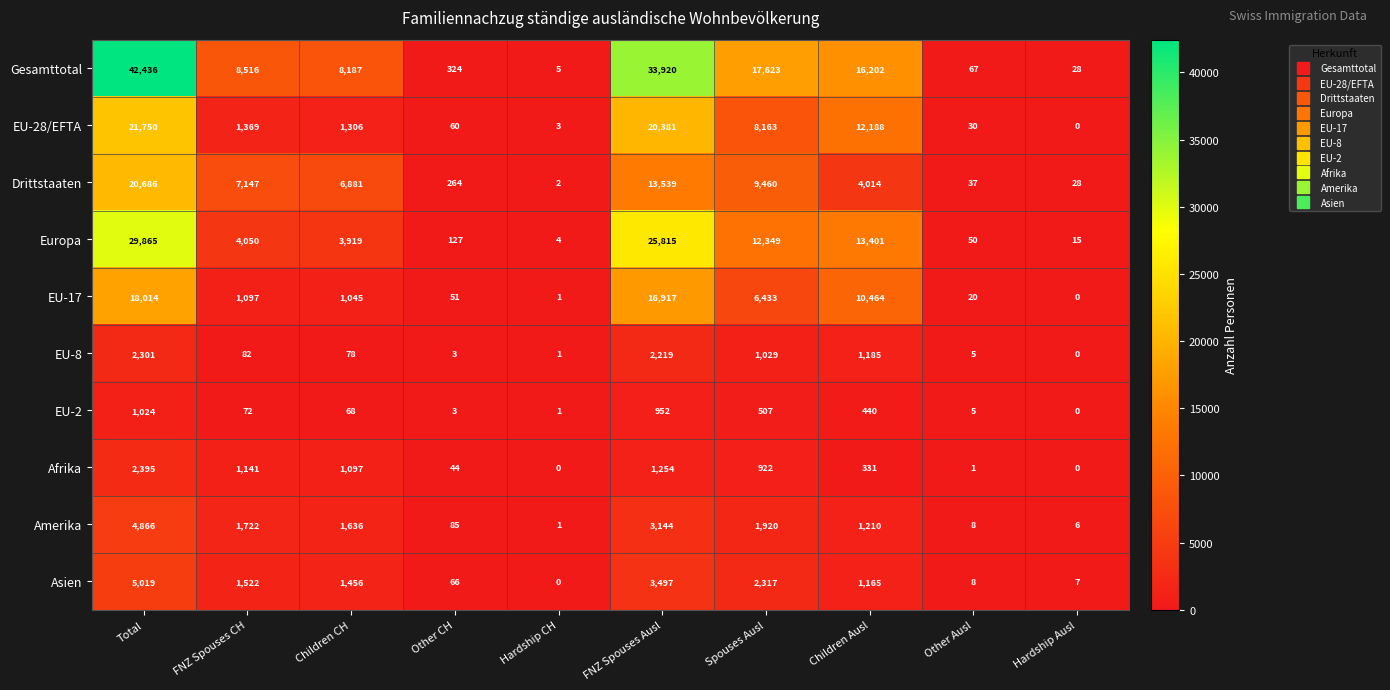

The value of Afrika at FNZ Spouses Ausl is 1254. True or false?

True